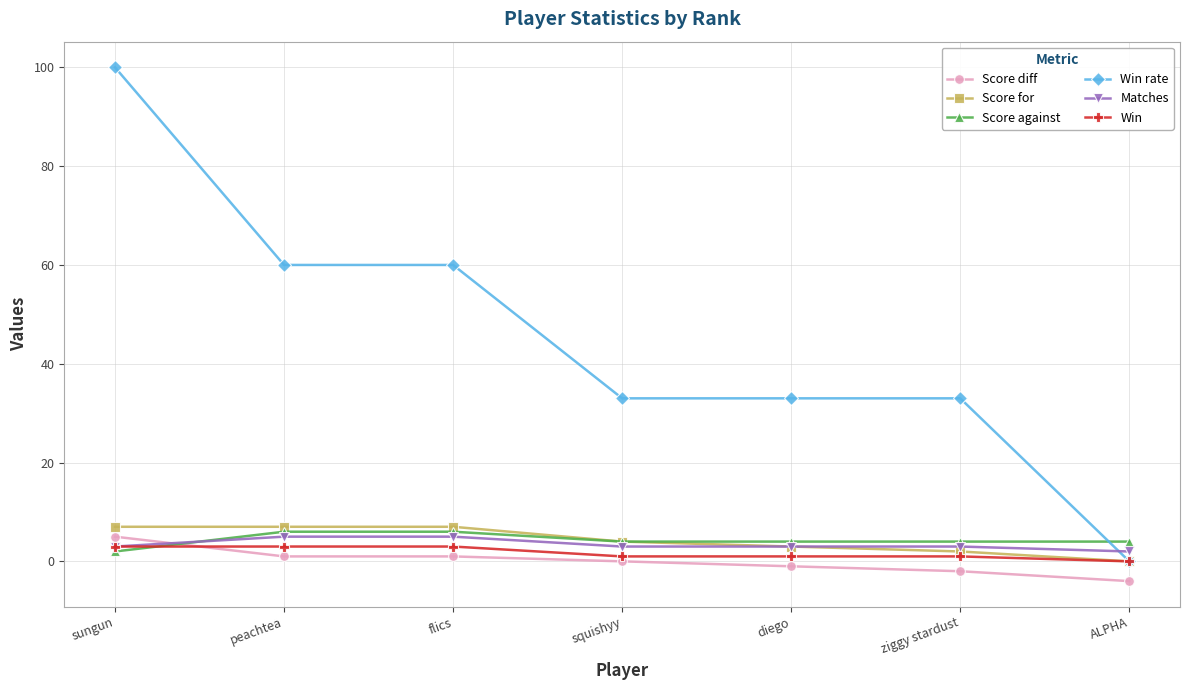

True or false: Score for has more than 1 points higher than both neighbors.

False